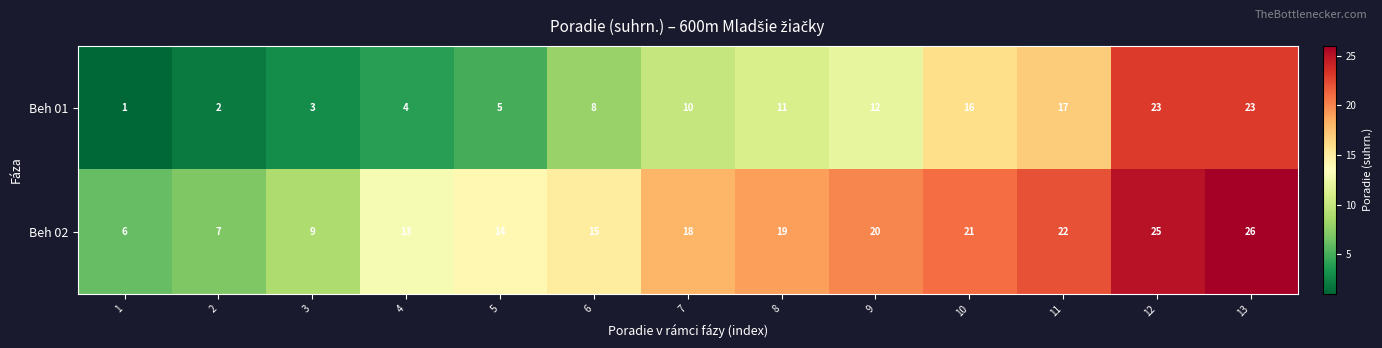

The value of Beh 01 at 6 is 12. True or false?

False